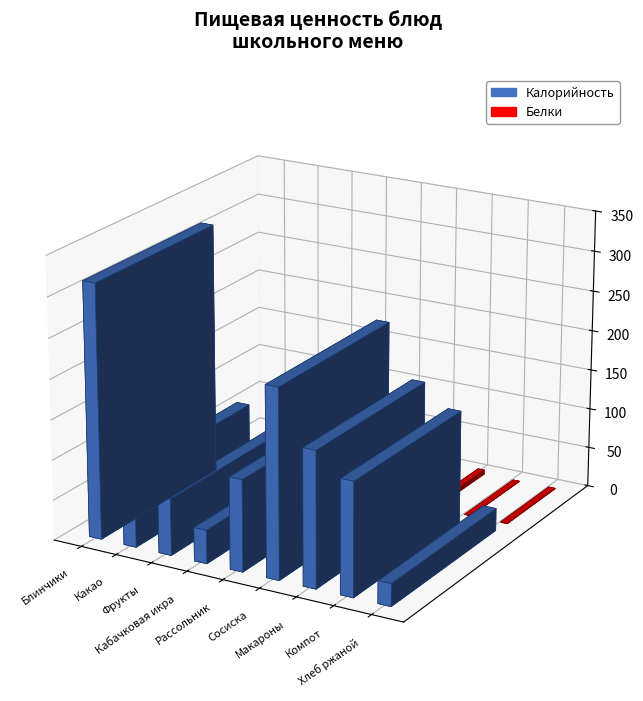

What is the maximum value for Белки?

9.9